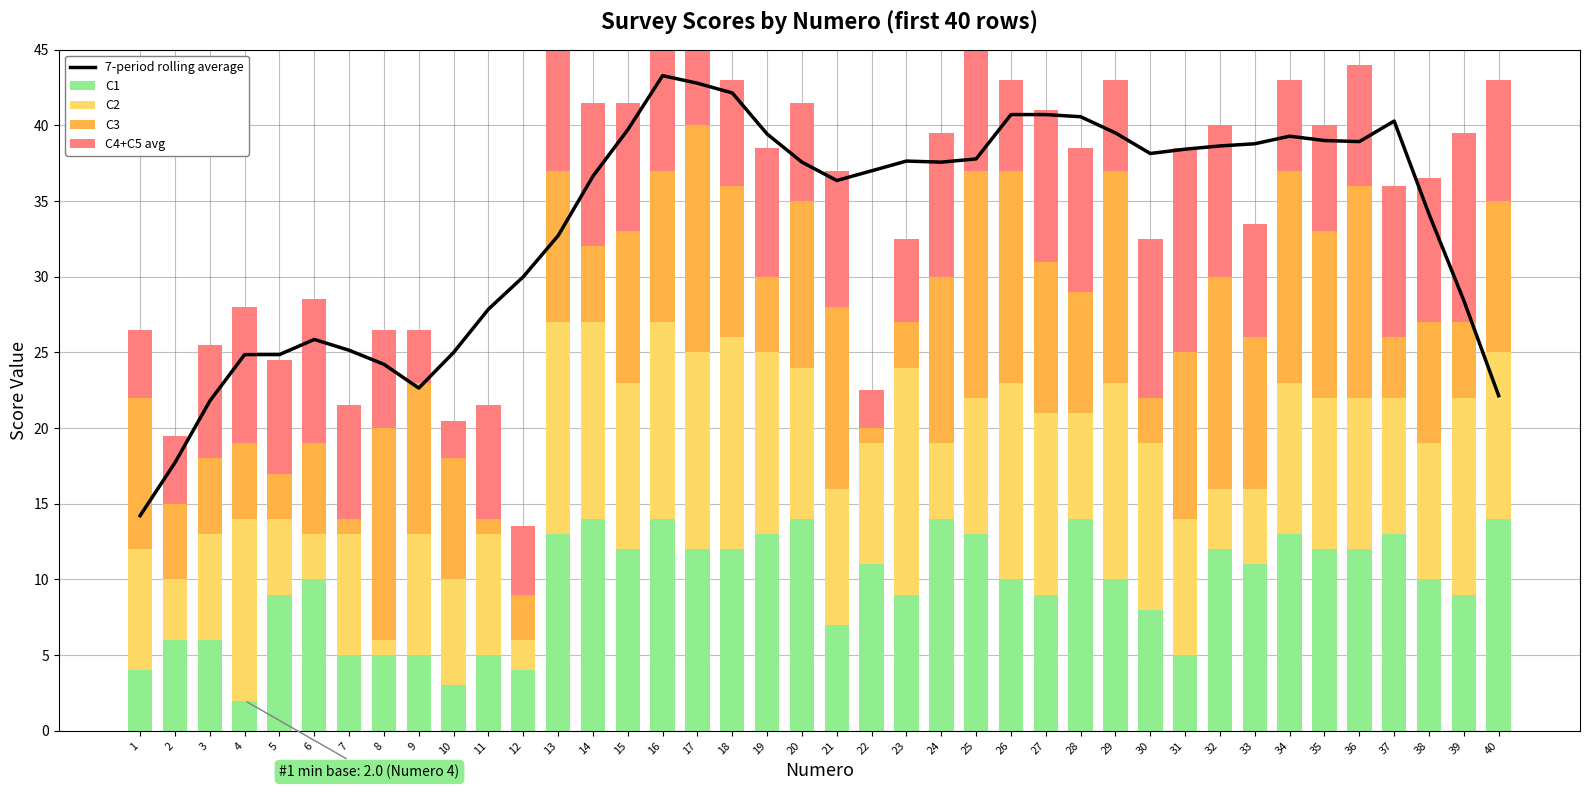

Rank the categories by C3 value from highest to lowest.

17, 25, 8, 26, 29, 32, 34, 36, 21, 20, 24, 31, 35, 1, 9, 13, 15, 16, 18, 27, 33, 40, 10, 28, 38, 6, 2, 3, 4, 14, 19, 39, 37, 5, 12, 23, 30, 7, 11, 22